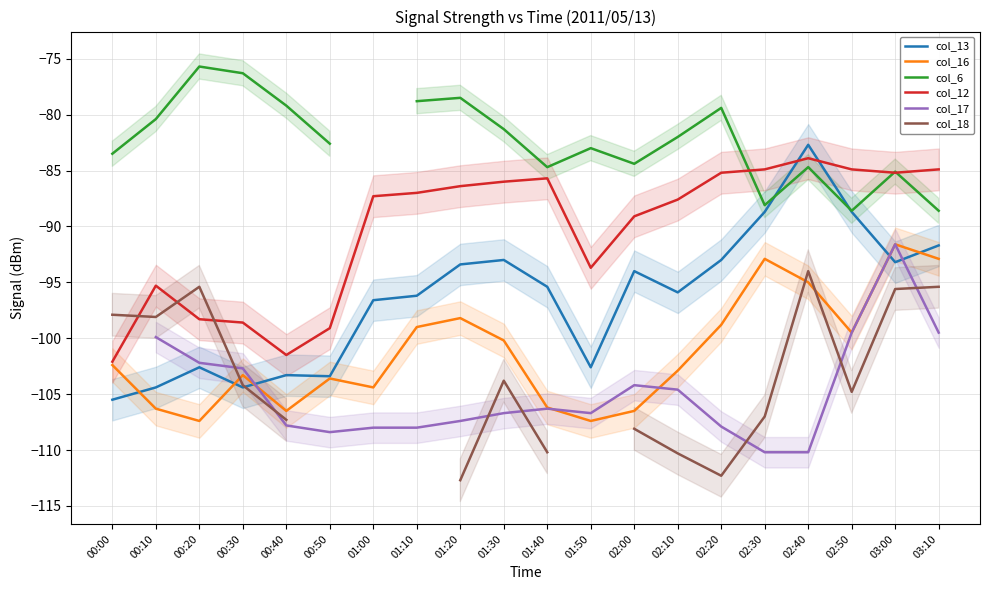

How many data points in col_16 are above -102?

9